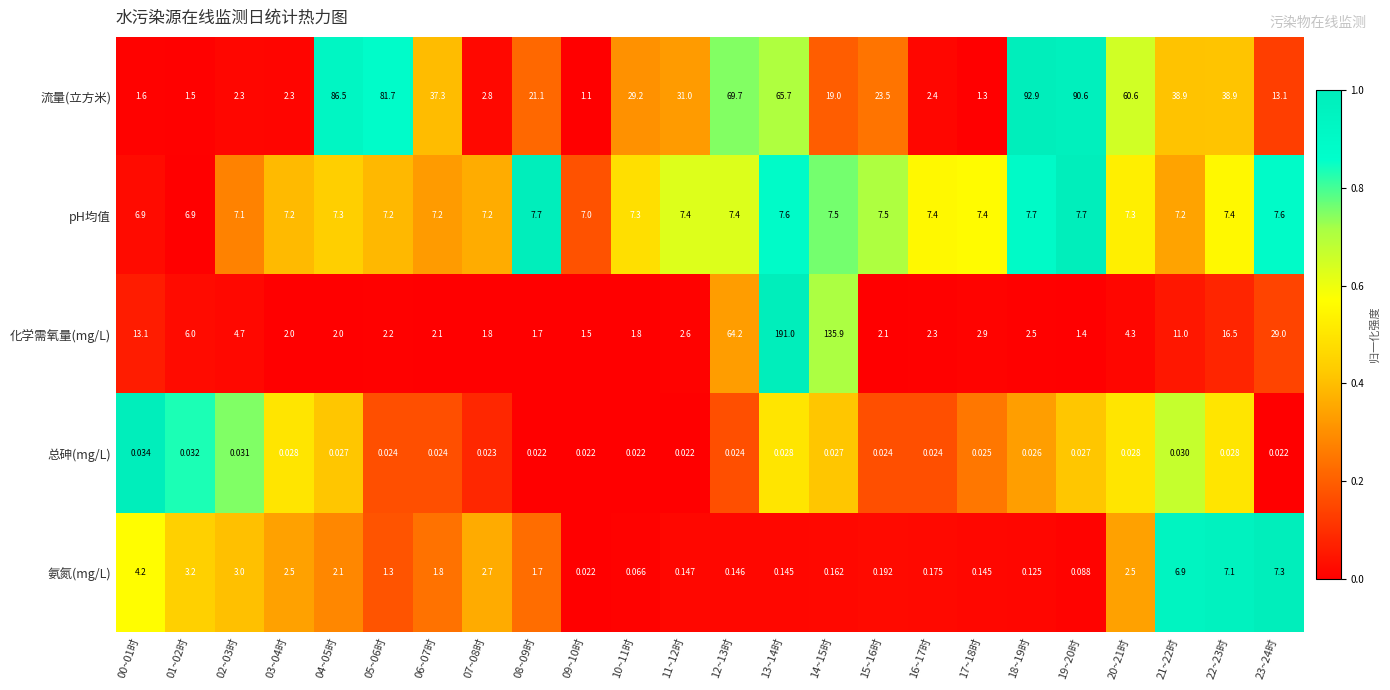

List the series in order of their peak value, lowest first.

总砷(mg/L), 氨氮(mg/L), pH均值, 流量(立方米), 化学需氧量(mg/L)